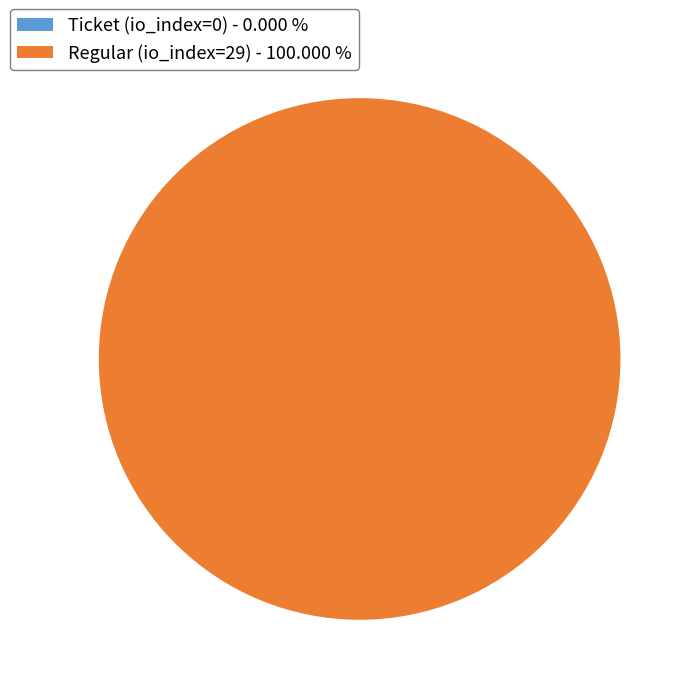

True or false: Ticket (io_index=0) accounts for 0% of the total.

True